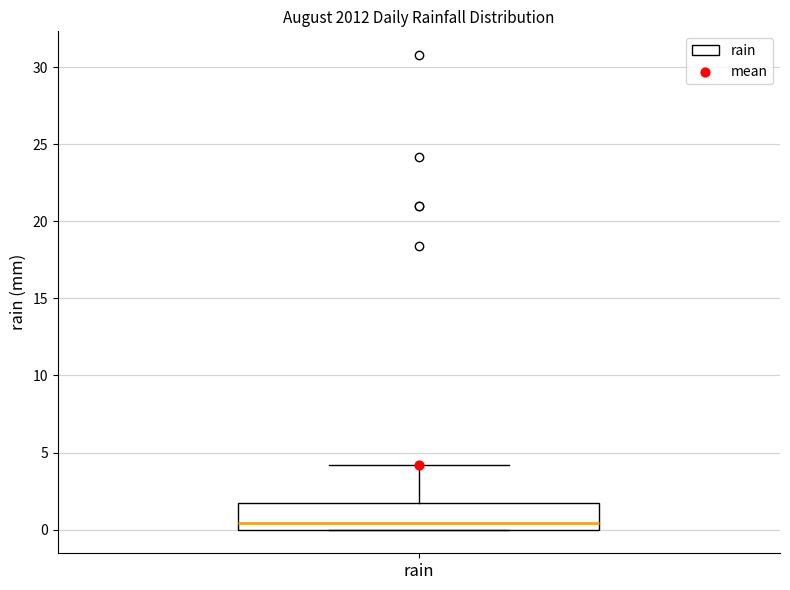

Read this box plot against the y-axis: the position of the median line, the range covered by the box, and the ends of both whiskers. The values are not printed on the chart, so give them approximately, as read against the axis.

median 0.5, box 0.0 to 1.5, whiskers 0.0 to 4.0